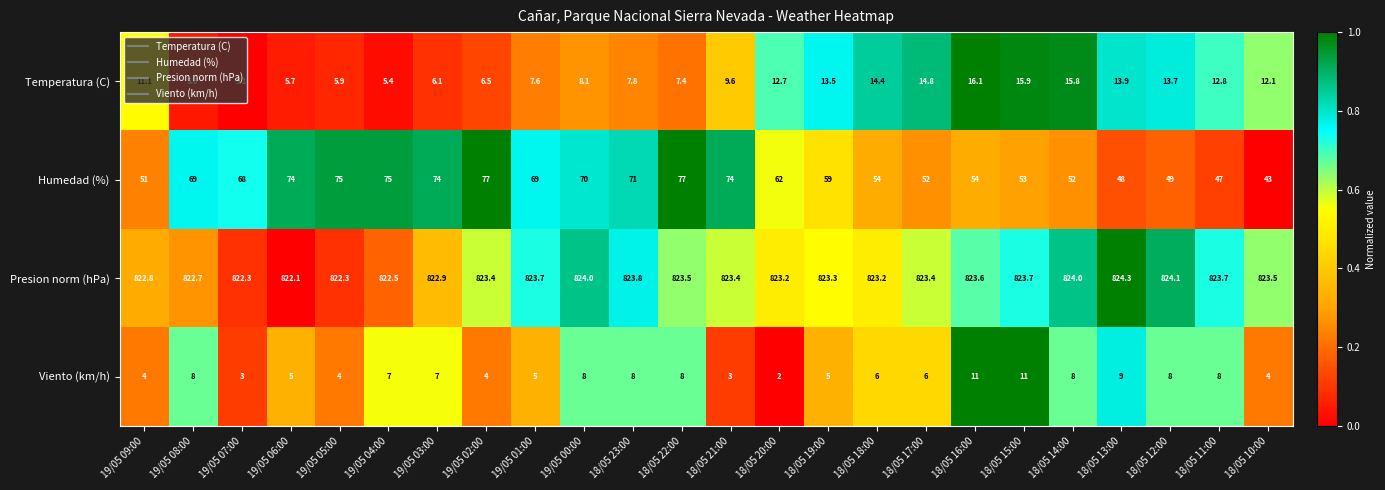

How many series are shown in this chart?

4